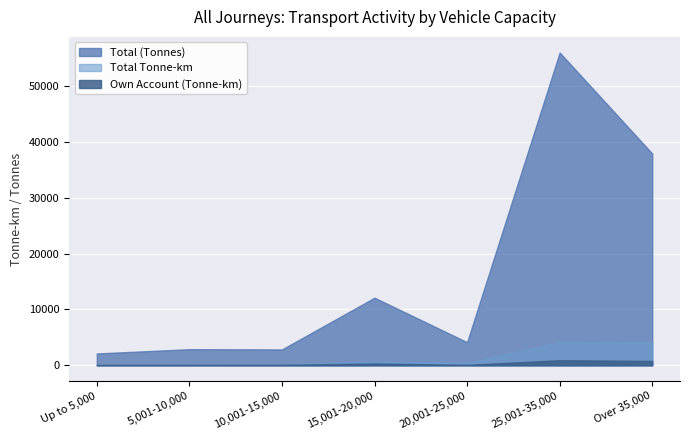

The Own Account (Tonne-km) series shows 80 at 20,001-25,000. True or false?

True